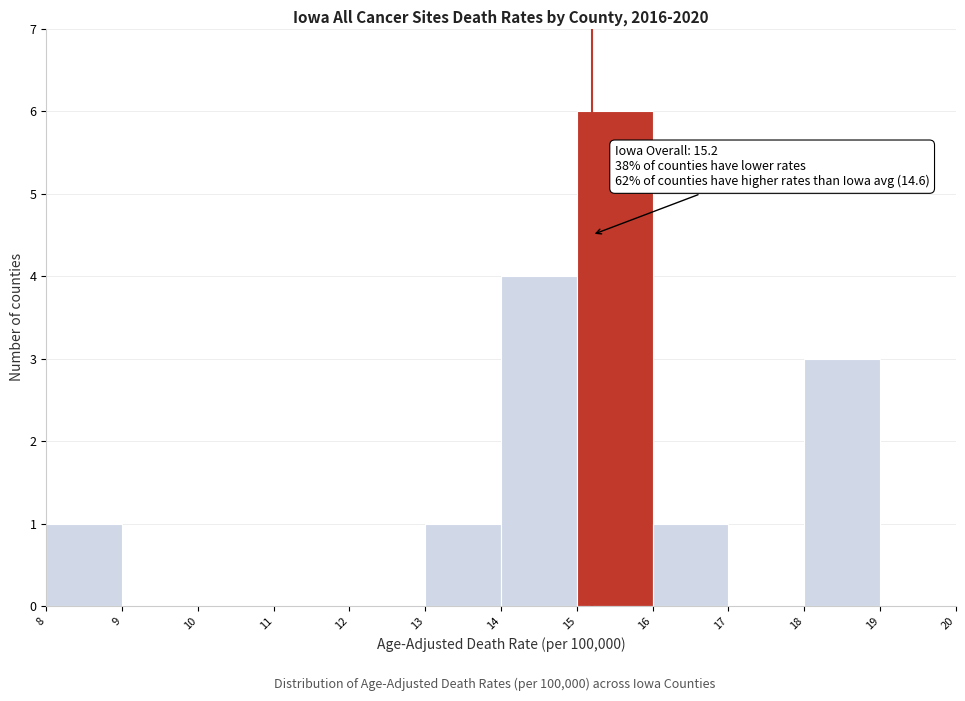

Over which range of the x-axis is the bar tallest?

15 to 16